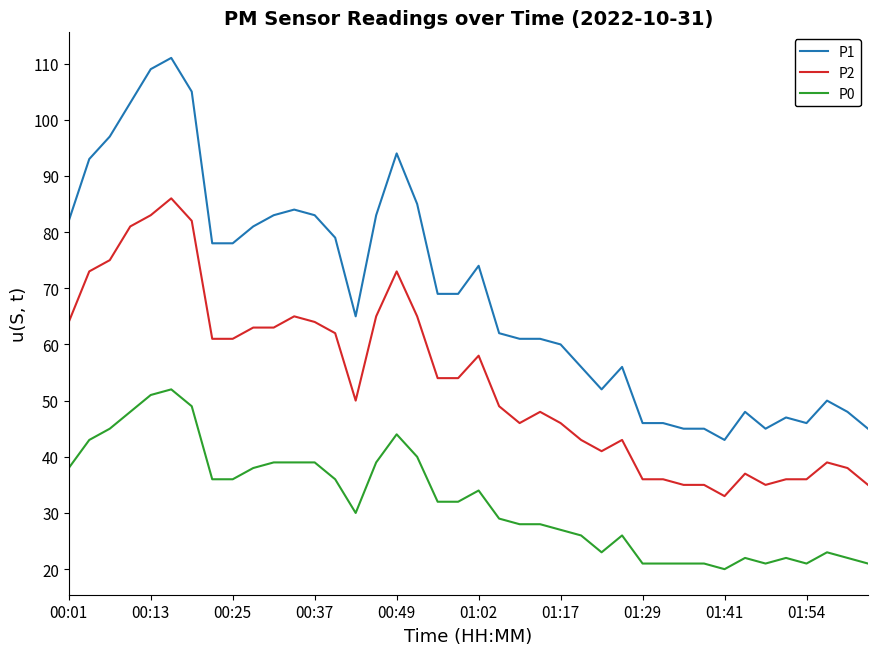

True or false: P0 and P2 intersect in this chart.

False